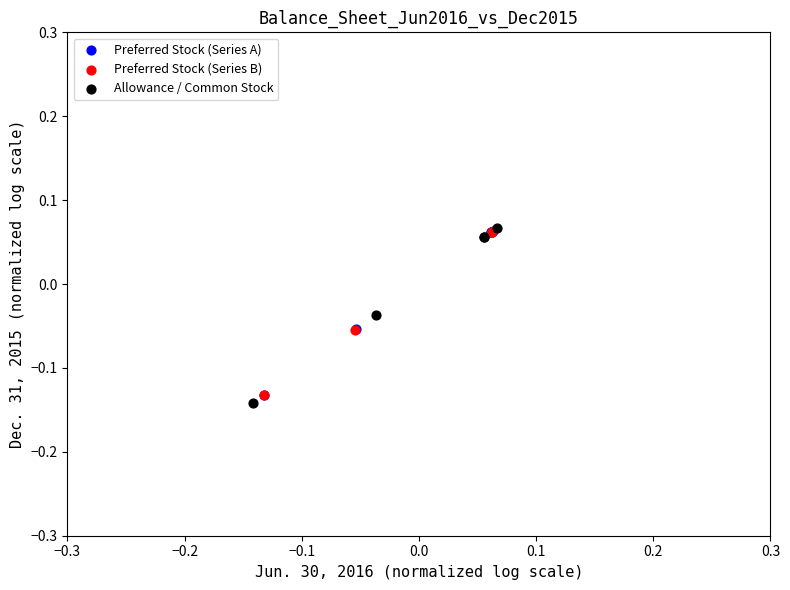

Which series reaches the minimum Y coordinate?

Allowance / Common Stock